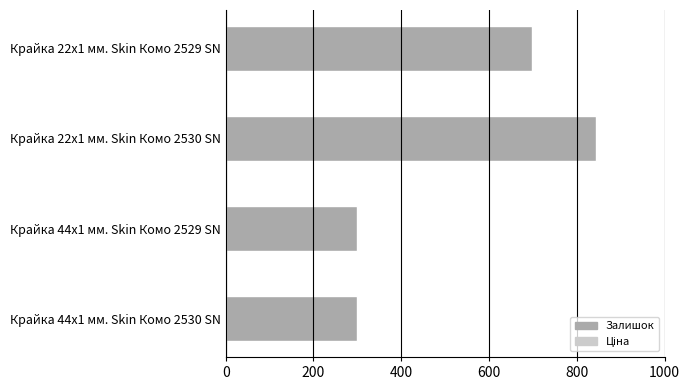

What is the maximum value shown in the chart?

845